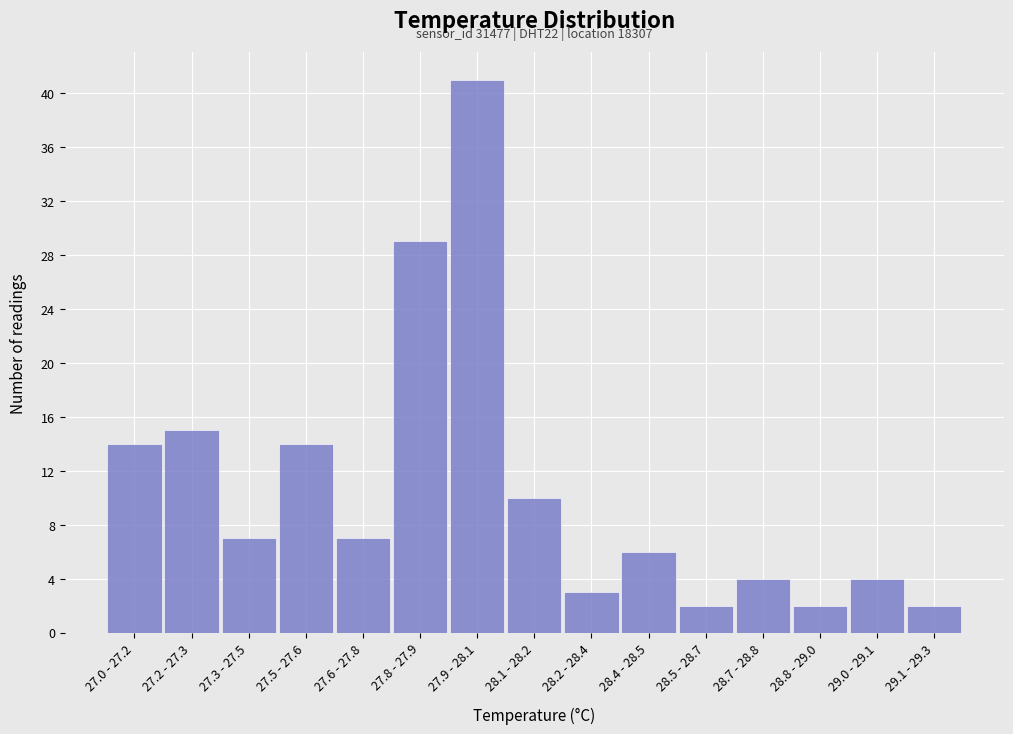

Reading left to right, list all the values displayed in this chart.

14	15	7	14	7	29	41	10	3	6	2	4	2	4	2